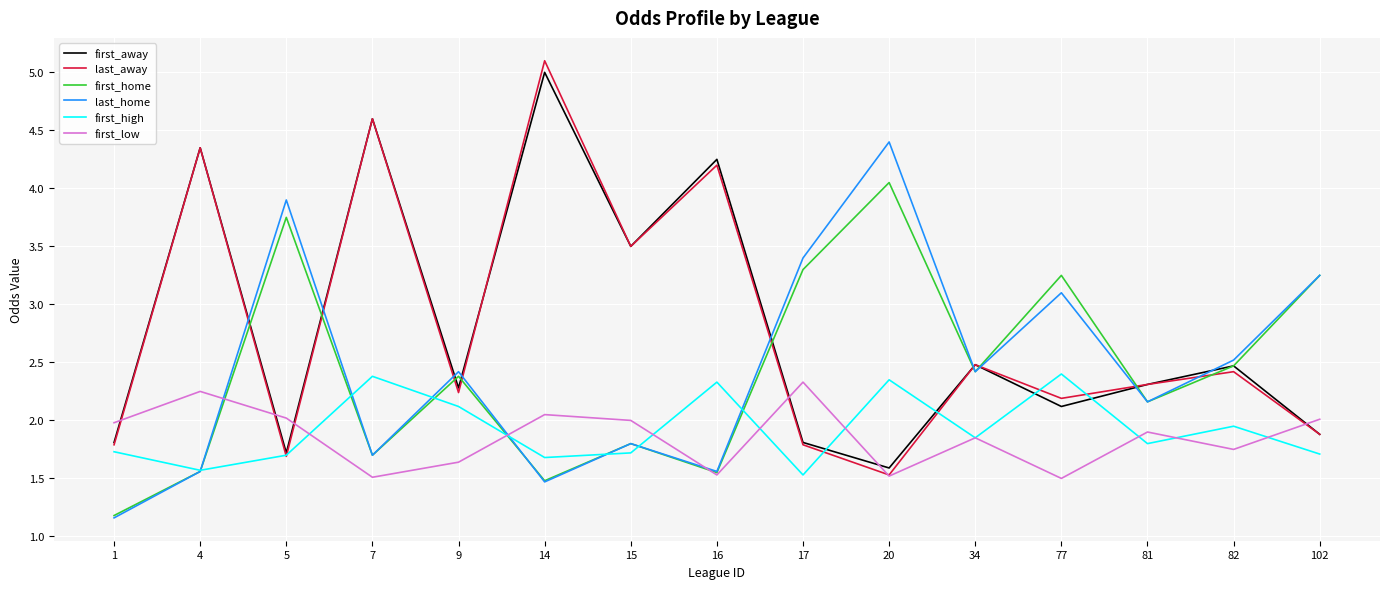

True or false: first_low has more than 1 points higher than both neighbors.

True